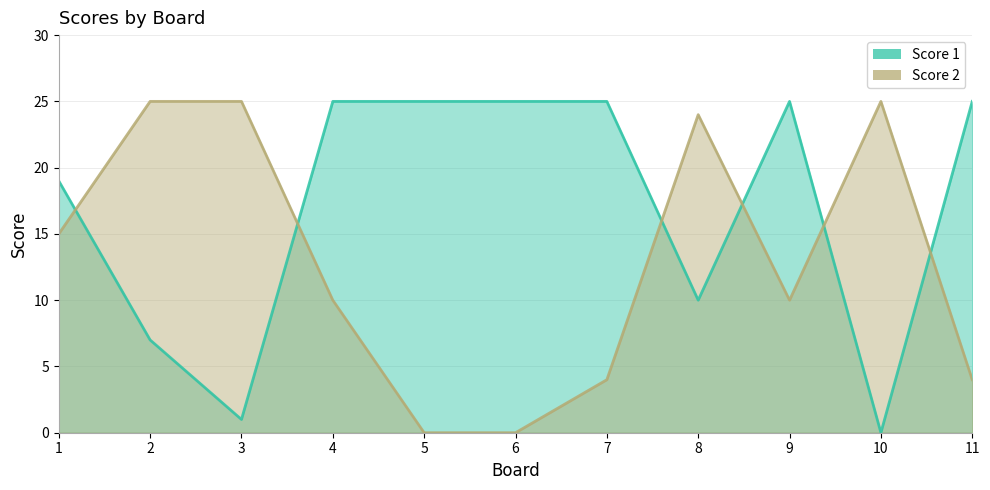

How many lines are shown in the chart?

2